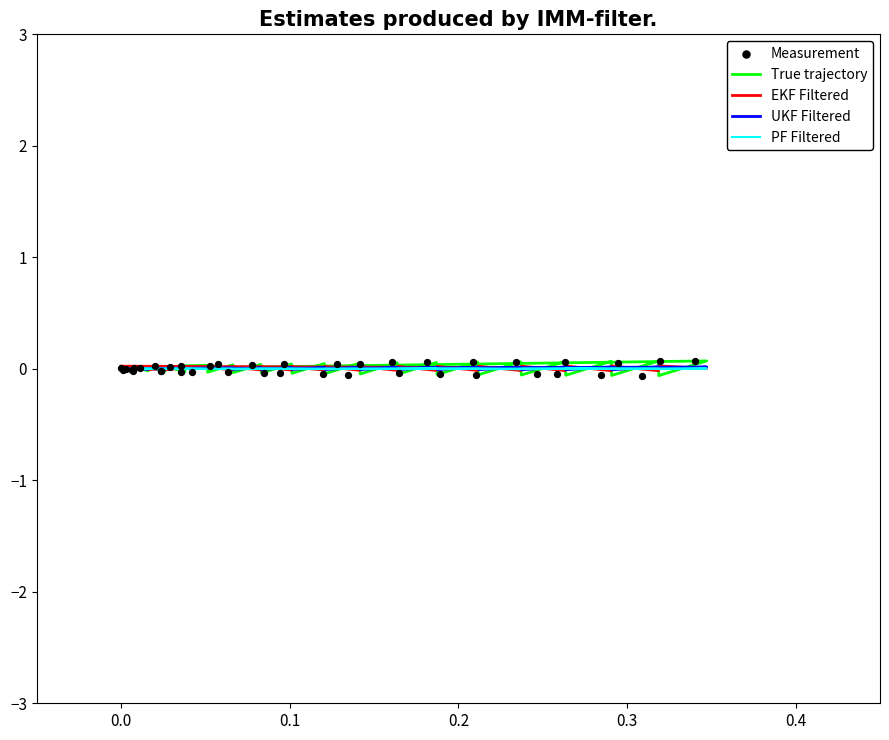

Is the value of Measurement at 13 greater than the value of EKF Filtered at 20?

No